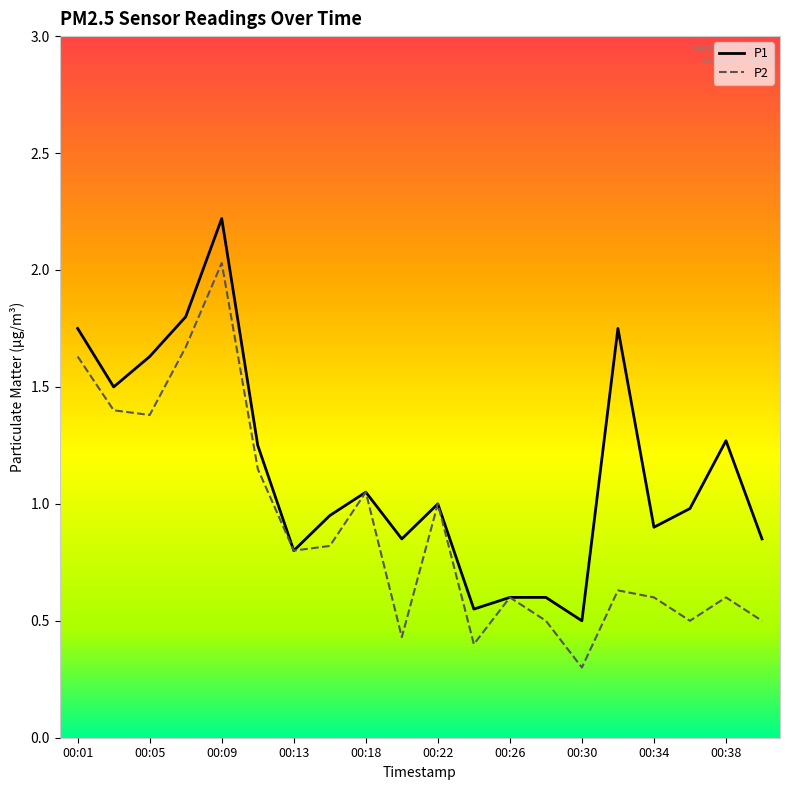

True or false: P2 has more than 0 points higher than both neighbors.

True